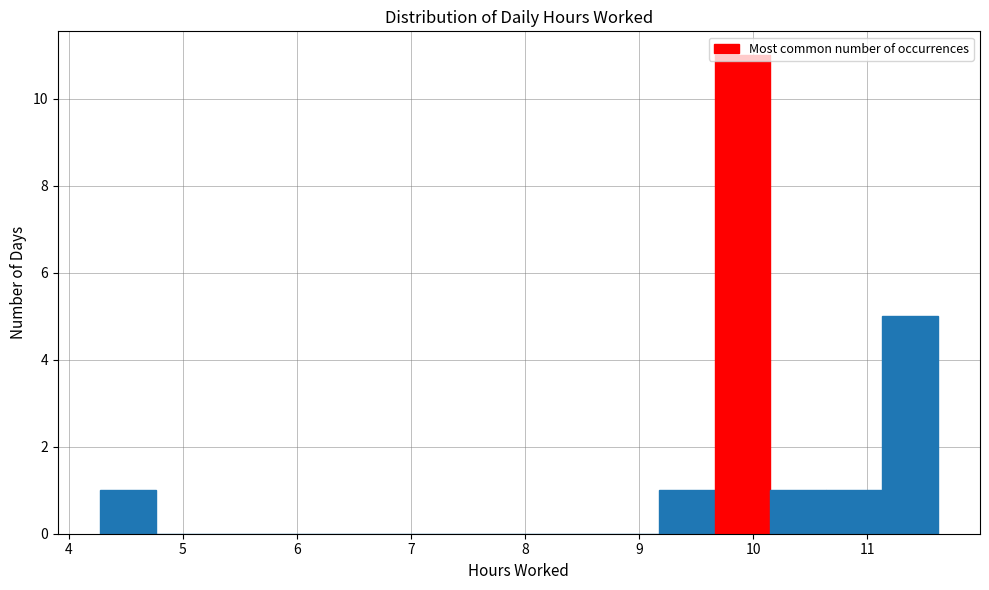

Which range on the x-axis has the tallest bar?

9.66 to 10.15